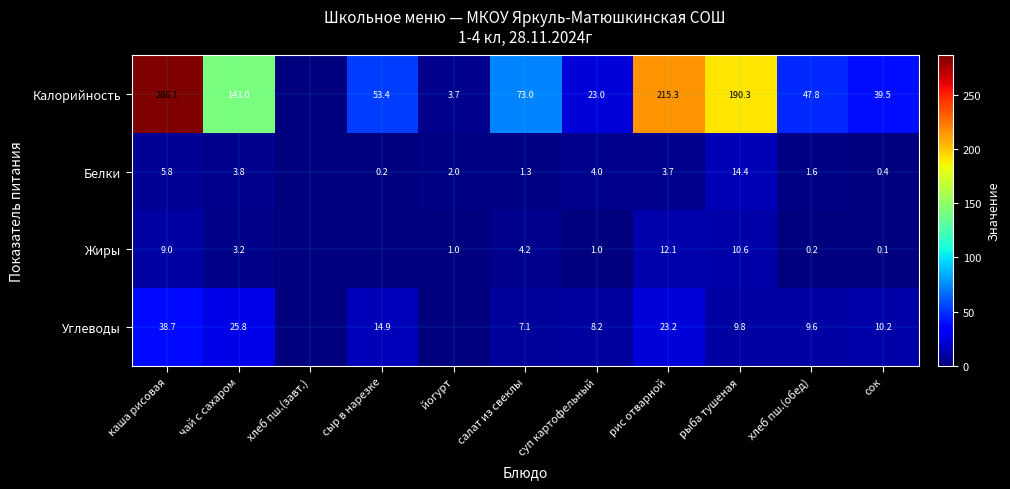

At рыба тушеная, list the series in order from smallest to largest.

Углеводы, Жиры, Белки, Калорийность